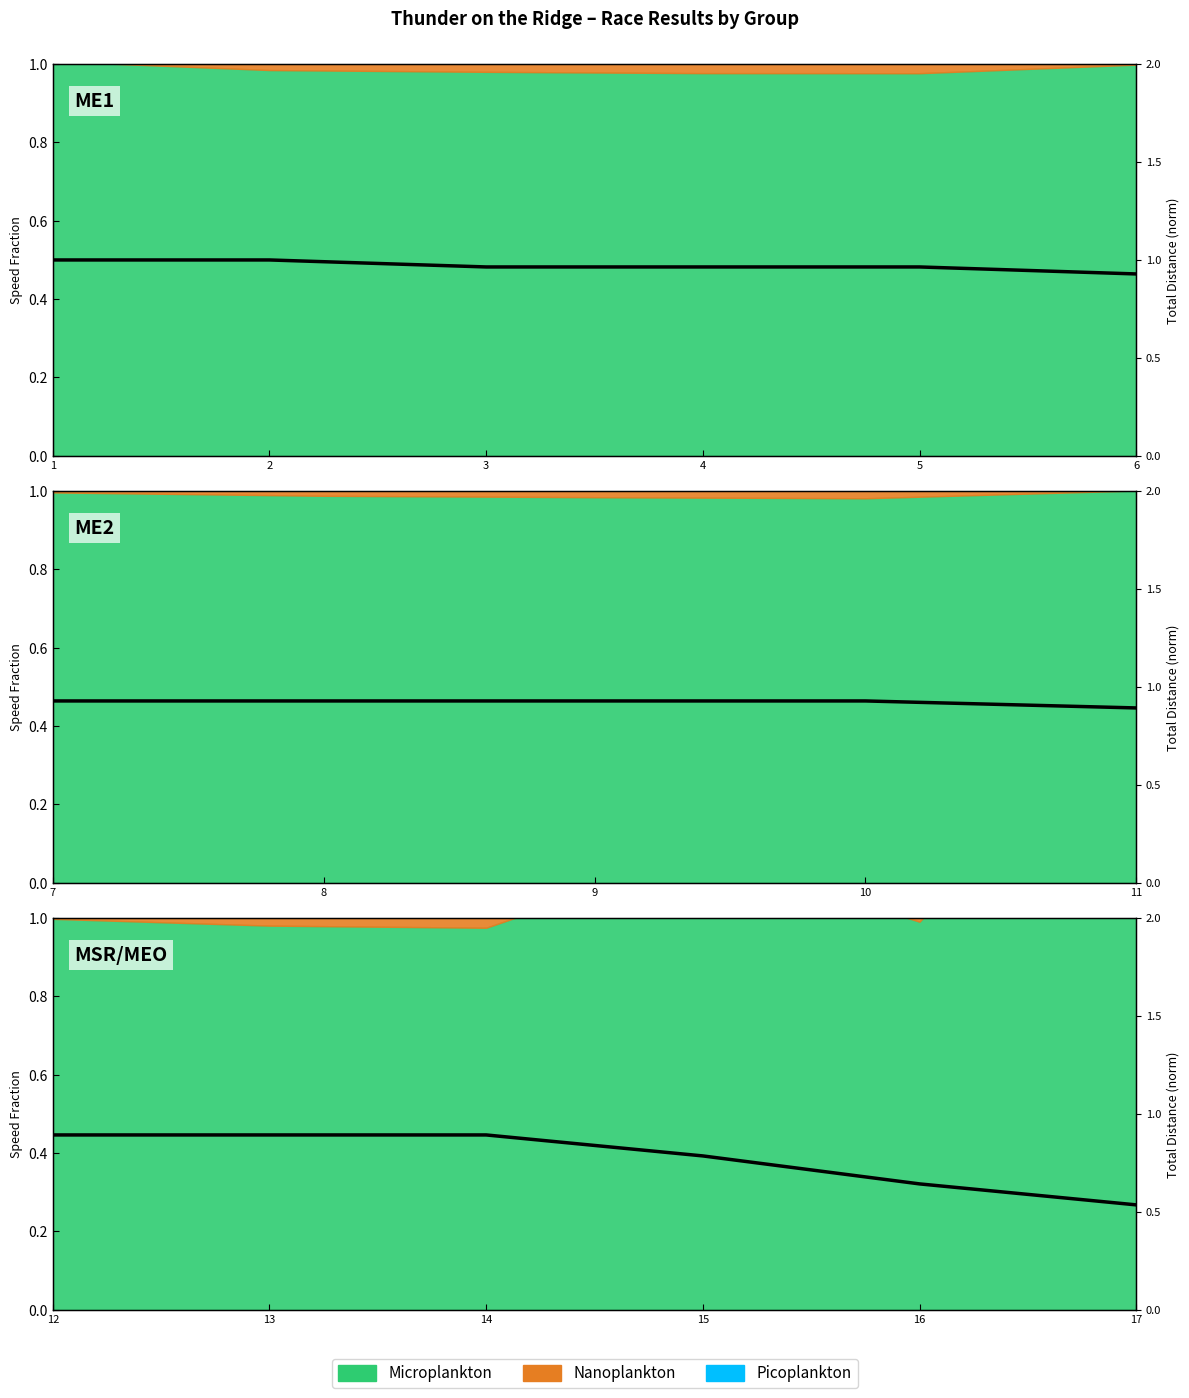

What is the value of the 6th point from the left?

0.5